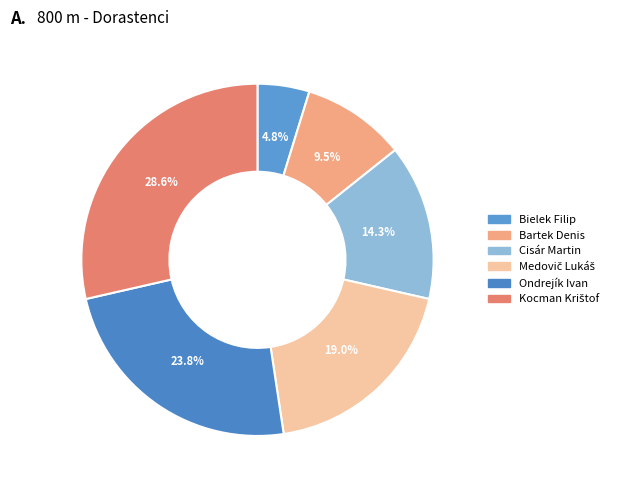

Is there a majority slice in this chart?

No